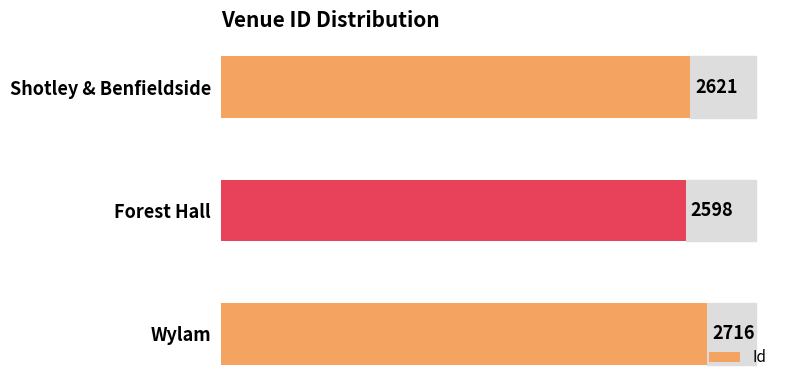

How many data points does each series have?

3